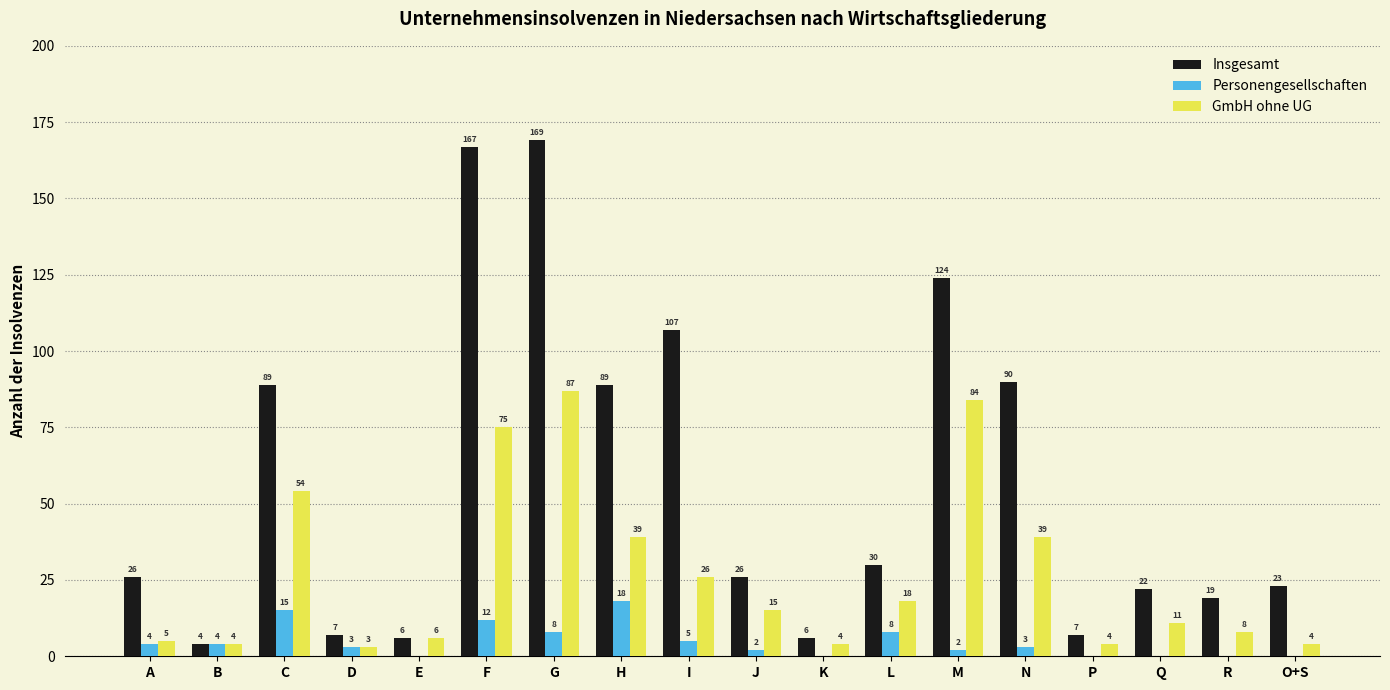

What is the sum of the Personengesellschaften values at F and A?

16